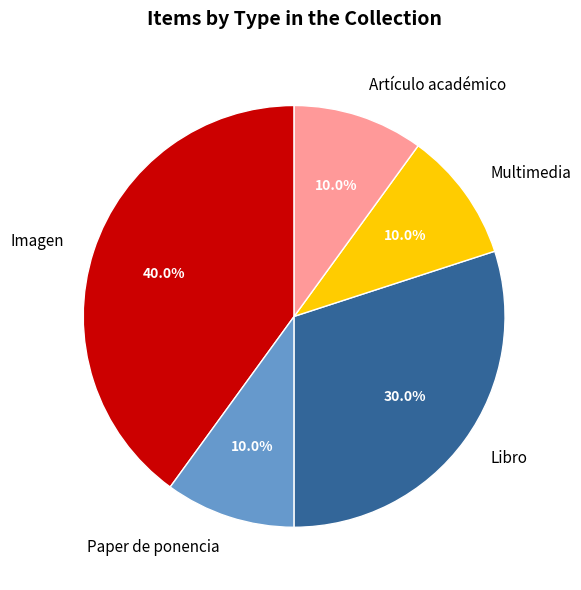

Is Multimedia the majority of the pie?

No